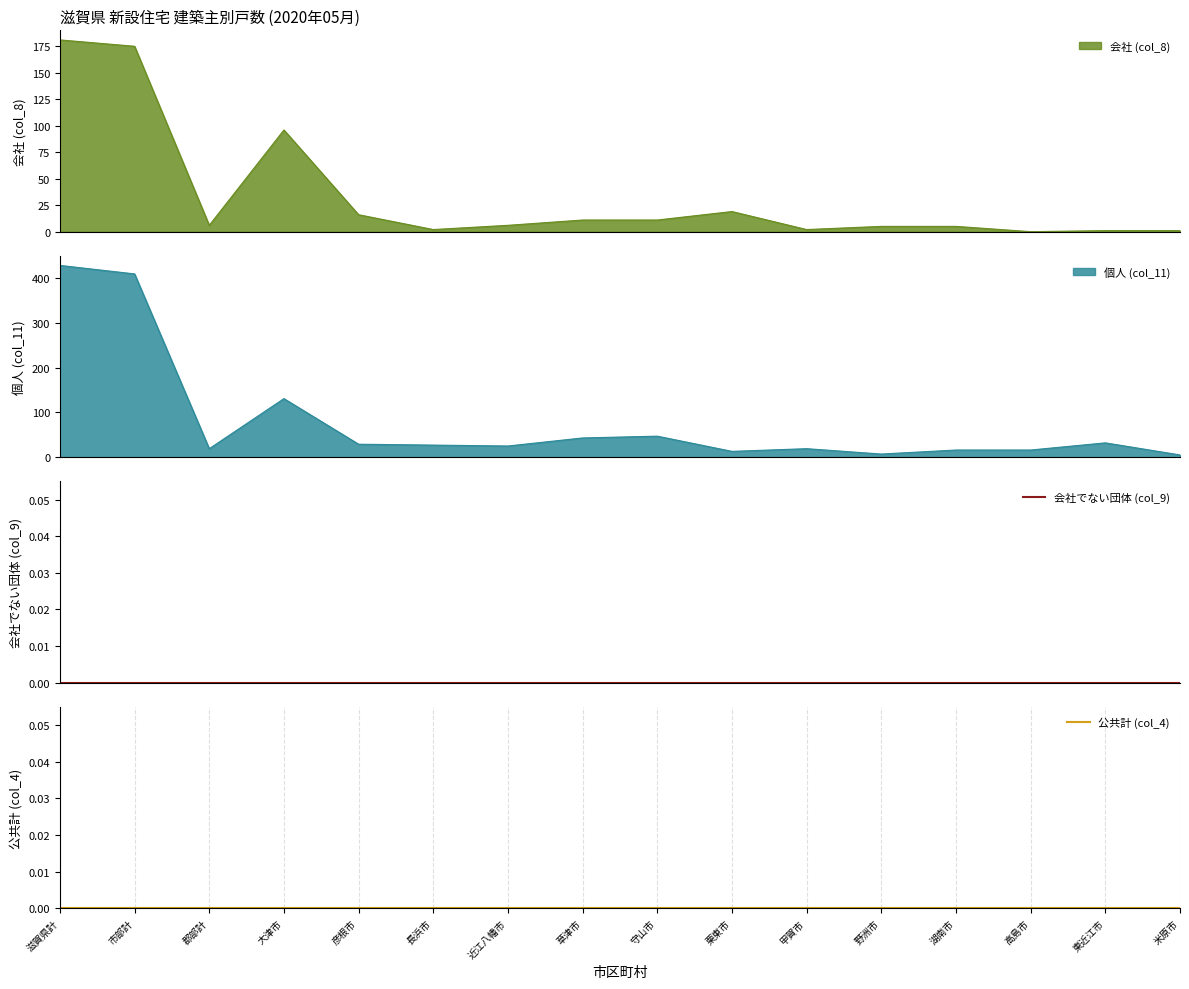

How many times do 個人 (col_11) and 会社 (col_8) cross each other?

2